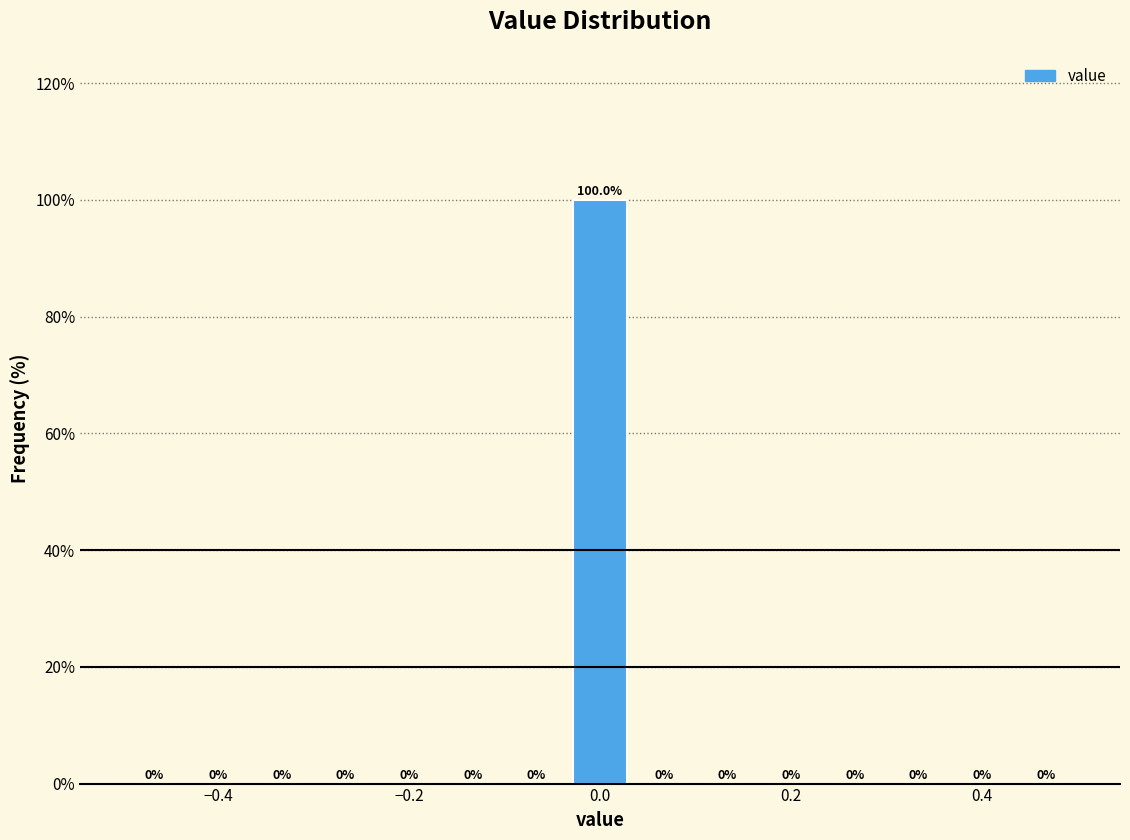

Around what value on the x-axis is the tallest bar? Give the approximate position of its centre, as read against the axis.

0.00